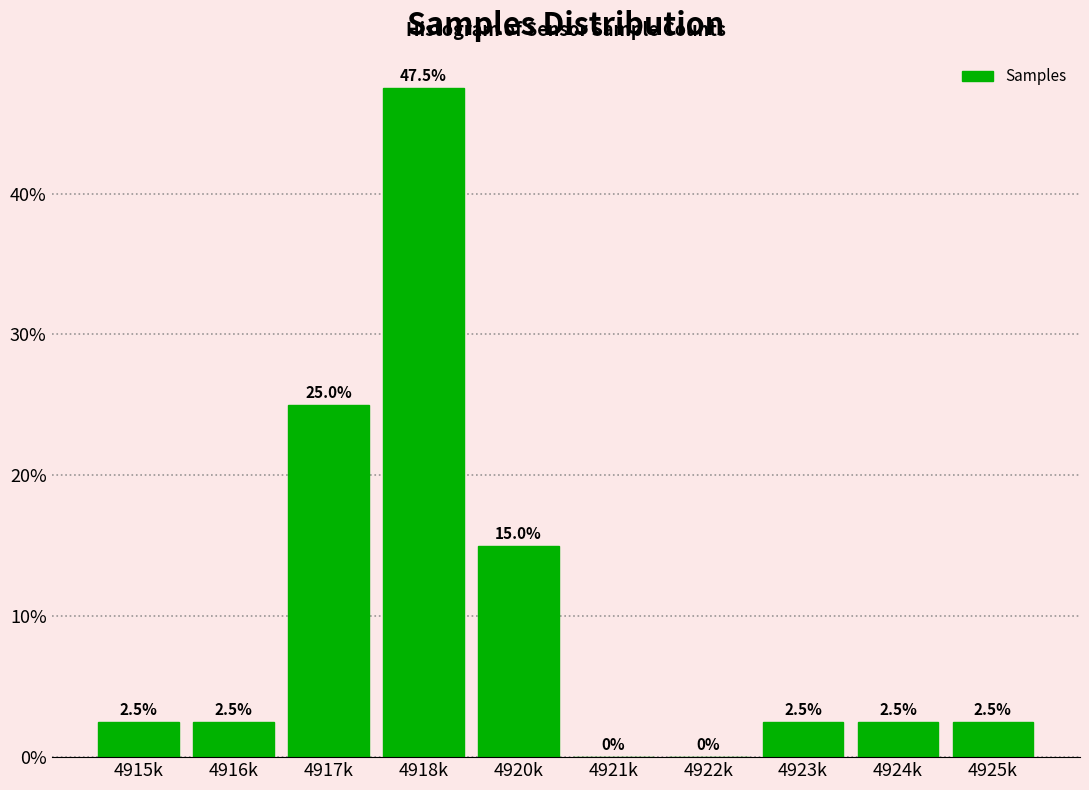

Reading left to right, transcribe all the data shown in this chart.

4915k=2.5	4916k=2.5	4917k=25.0	4918k=47.5	4920k=15.0	4921k=0.0	4922k=0.0	4923k=2.5	4924k=2.5	4925k=2.5